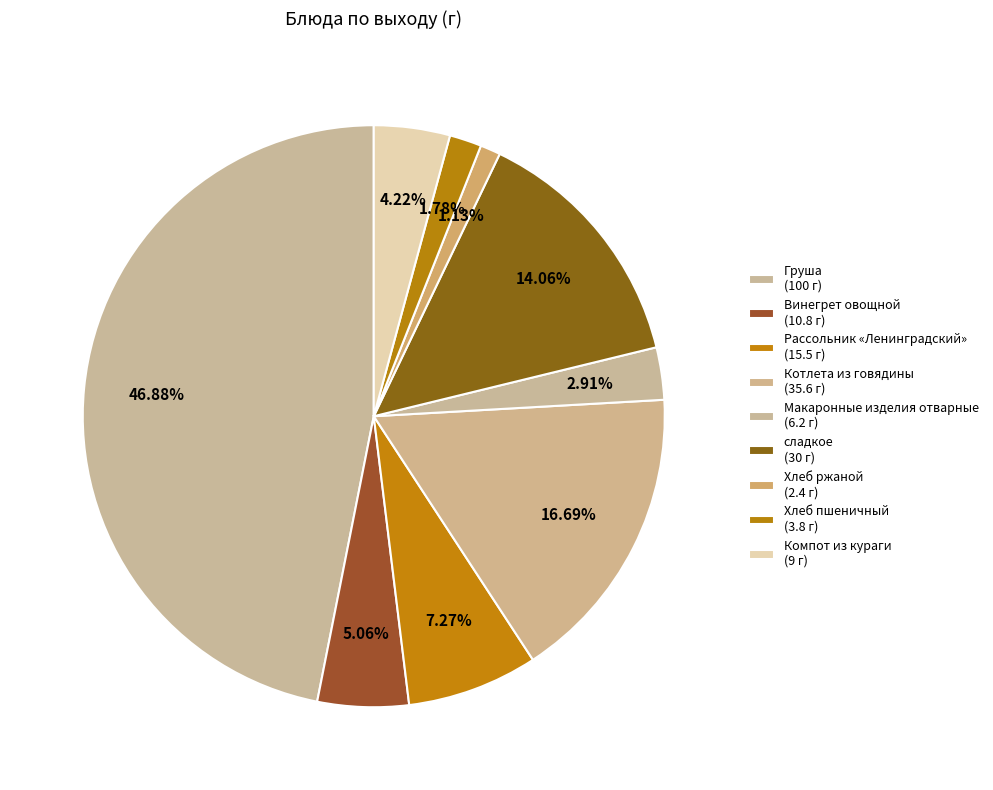

True or false: сладкое accounts for 22% of the total.

False